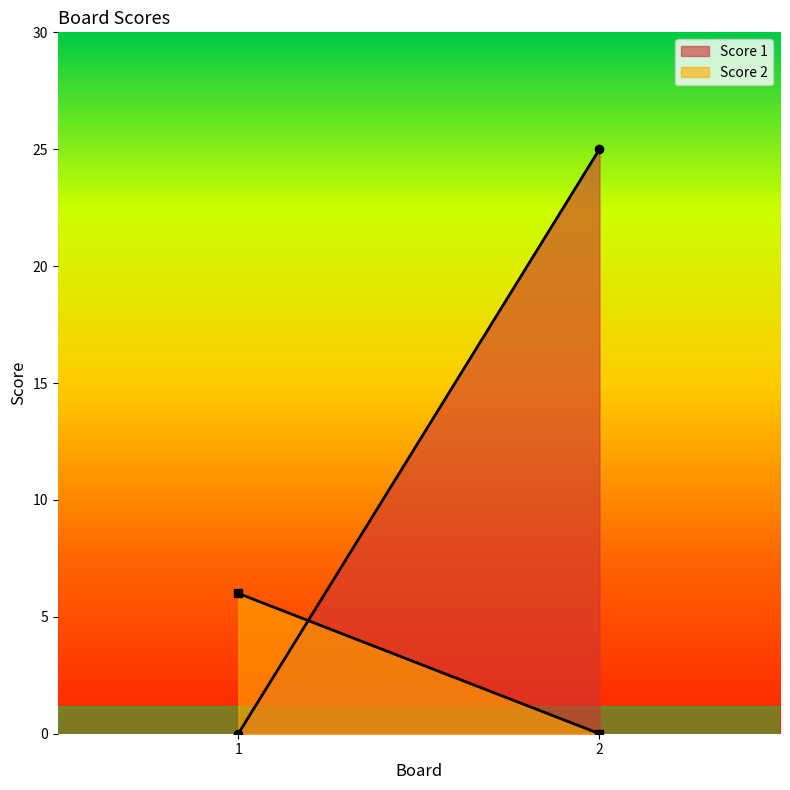

Count the number of data series in this chart.

2